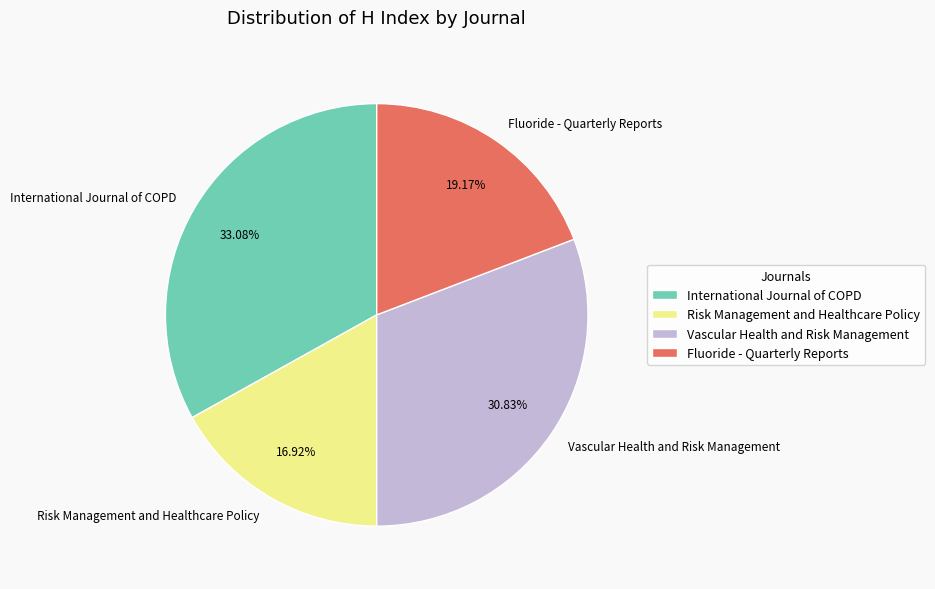

To the nearest percent, what is the difference between the largest and smallest slice percentages?

16%